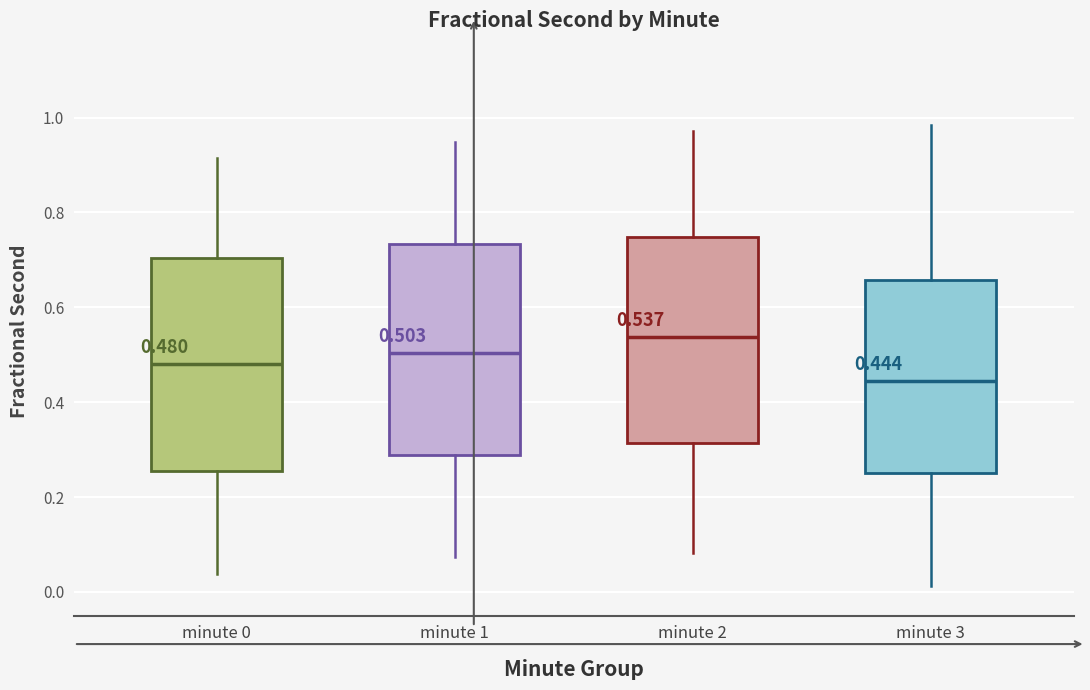

Which box has the highest median line?

minute 2